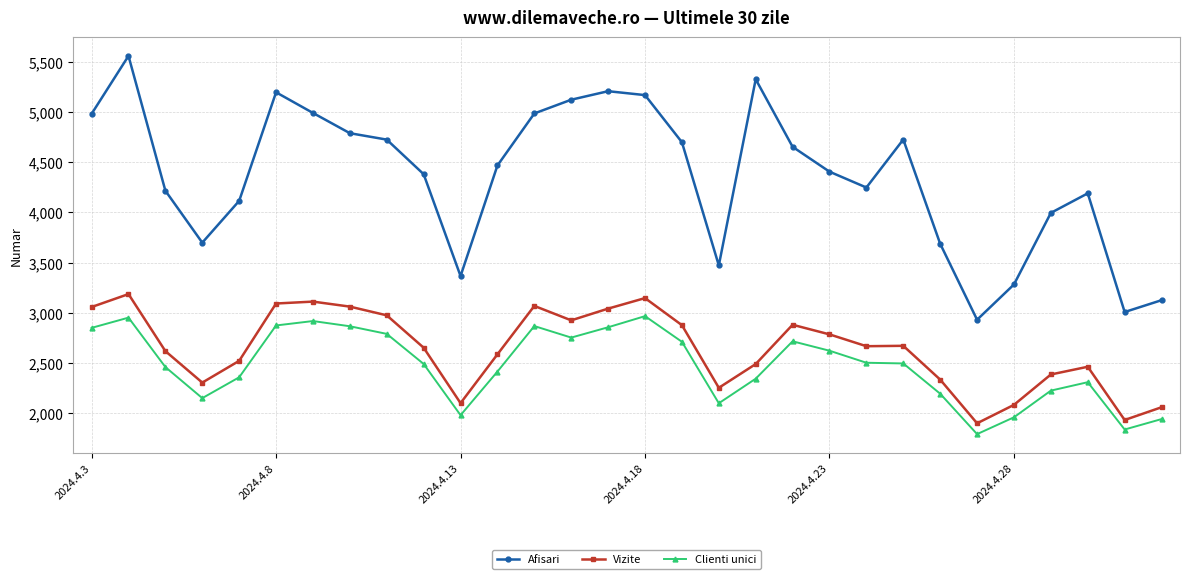

Which series has the largest range (max minus min)?

Afisari